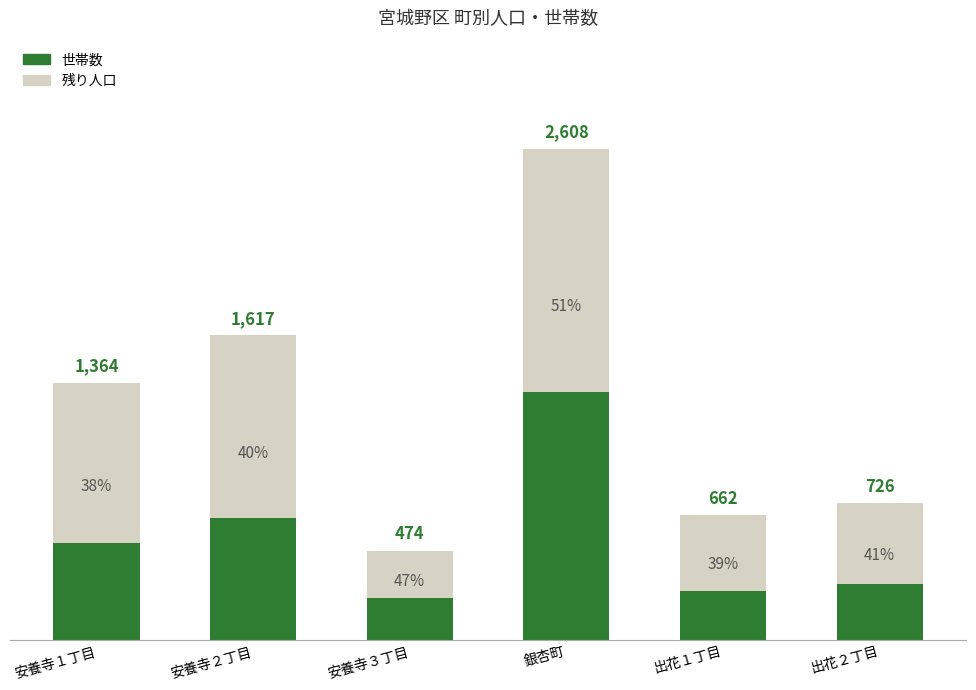

Which series has the widest spread of values?

世帯数